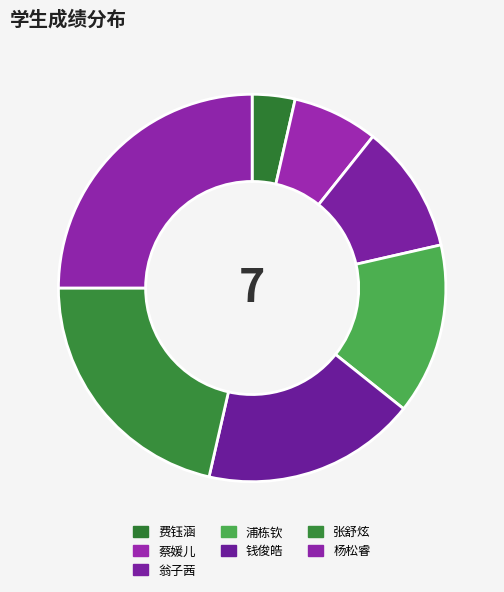

Which has a higher value, 翁子茜 or 钱俊皓?

钱俊皓